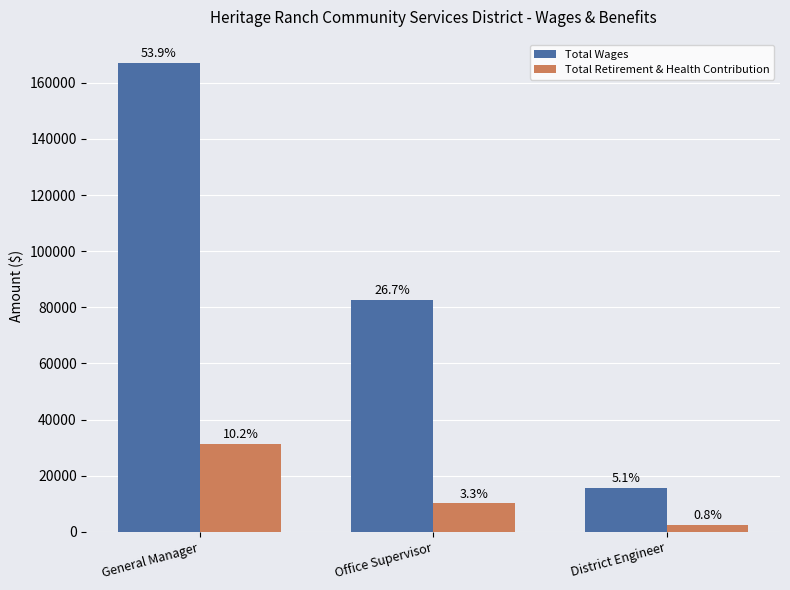

The Total Wages series shows 82742 at Office Supervisor. True or false?

True